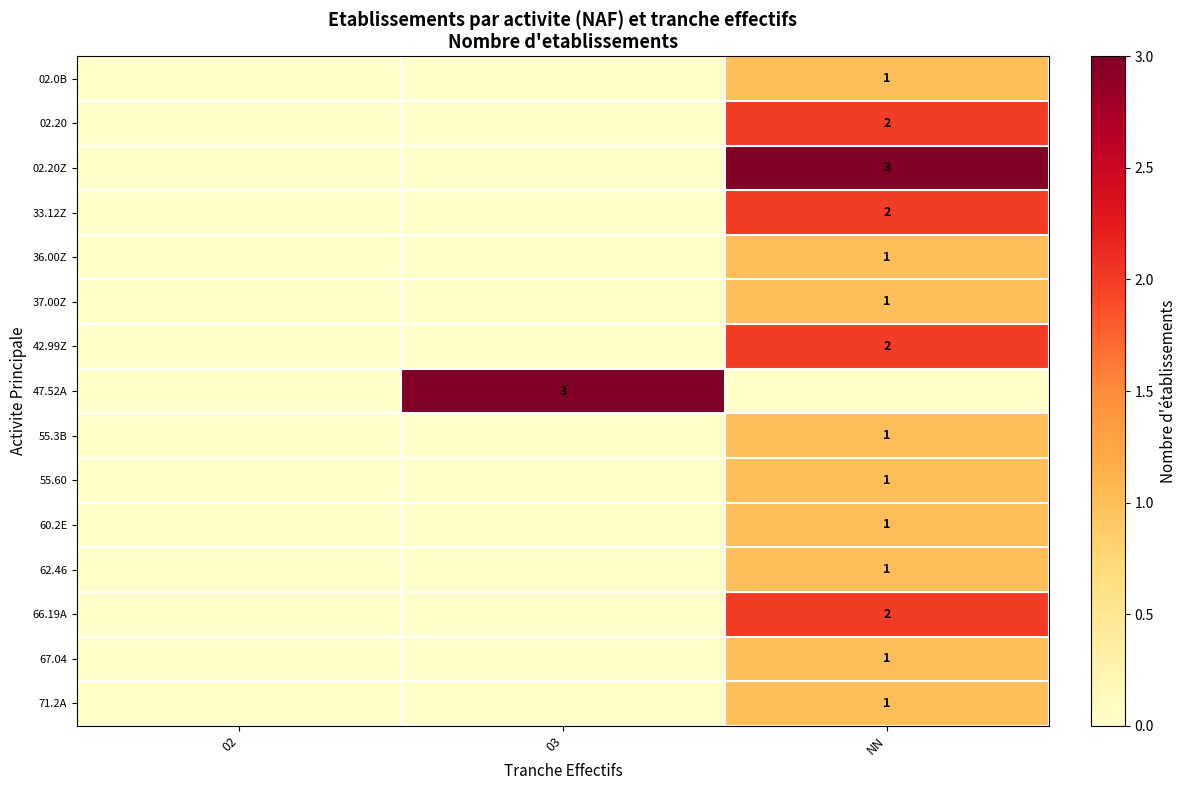

Is it true that 60.2E equals 1 at NN?

True